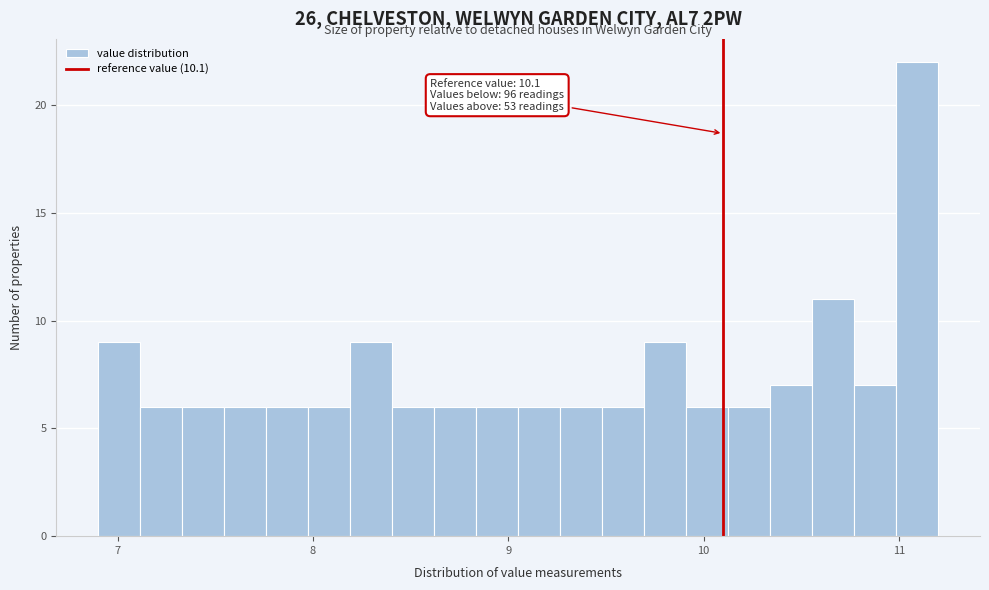

Around what value on the x-axis is the tallest bar? Give the approximate position of its centre, as read against the axis.

11.1